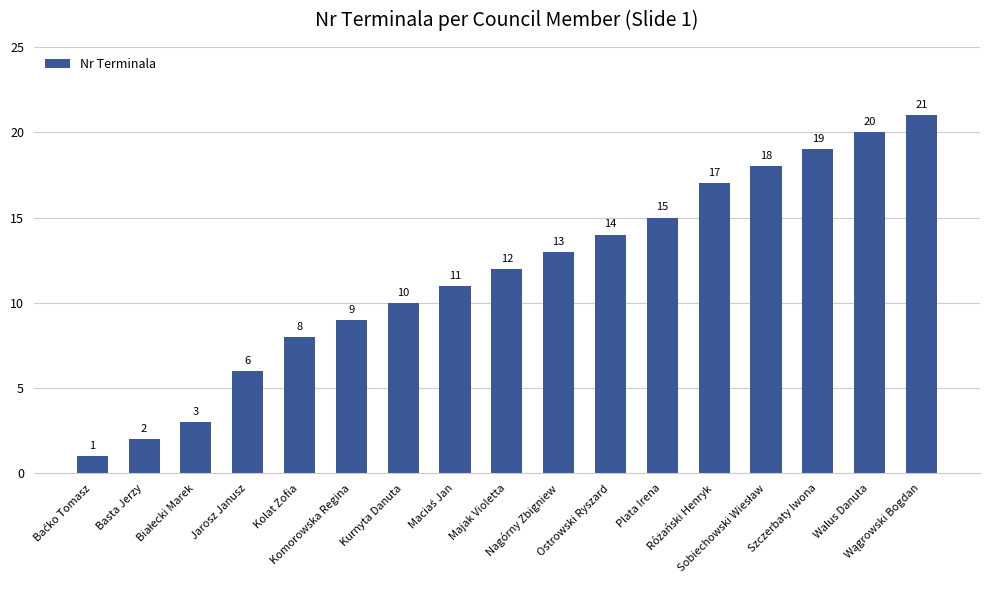

The value at Majak Violetta is 12. True or false?

True